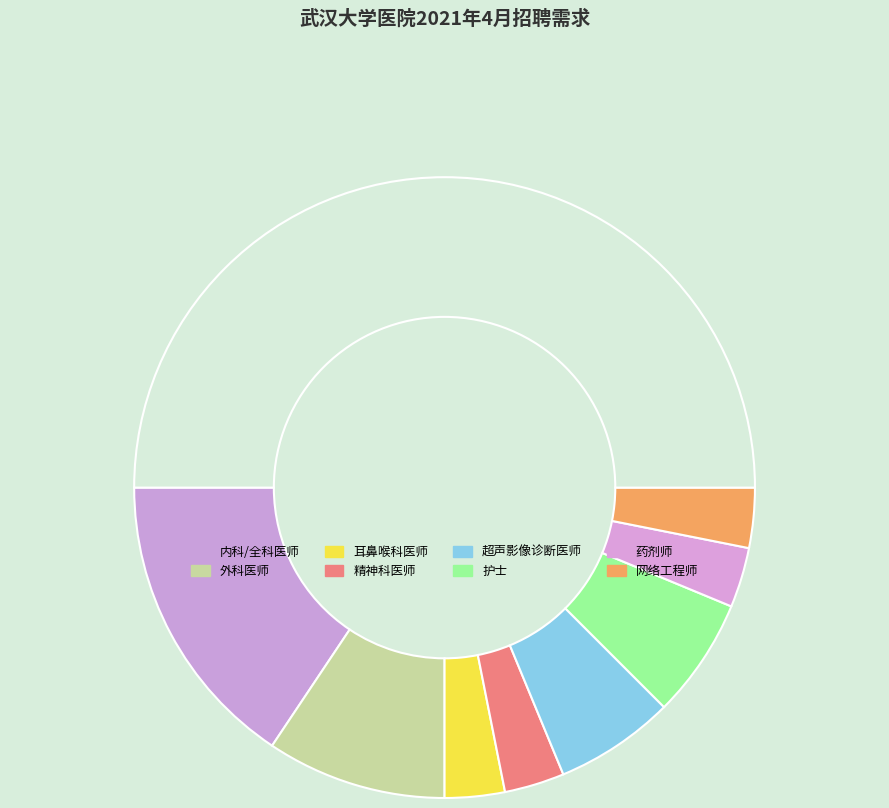

Is there any slice that represents more than half of the pie?

No